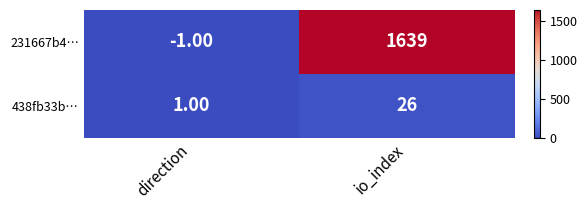

At which label is 231667b4… closest to 819?

direction